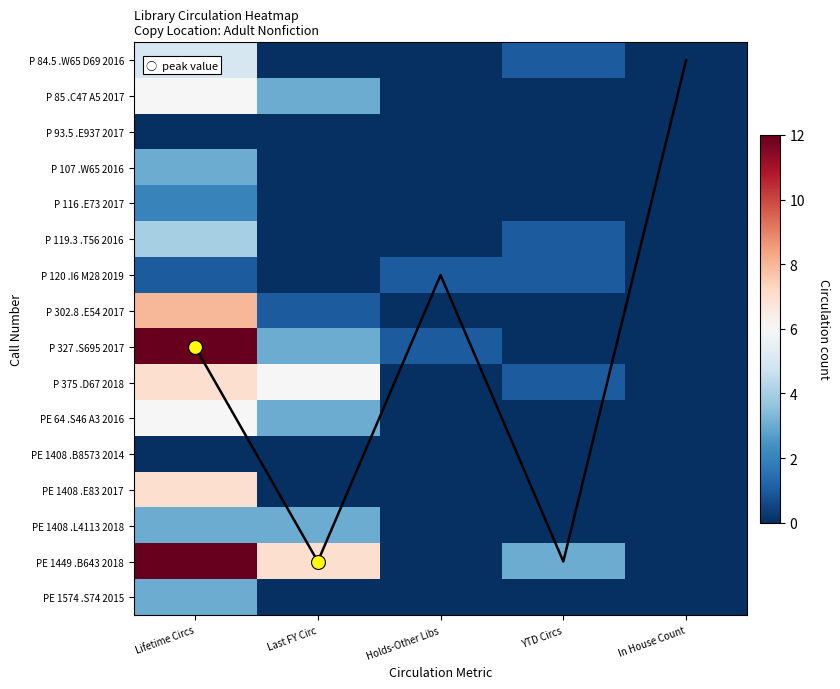

At how many categories does at least one series exceed 2?

3